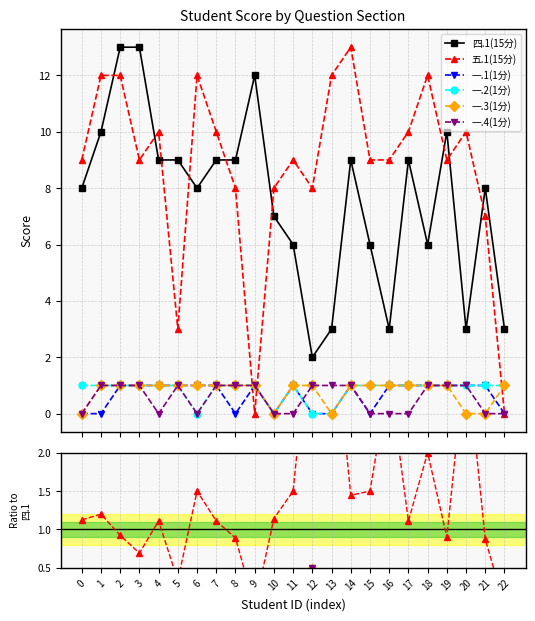

How many positive values does the 一.2(1分) series have?

19